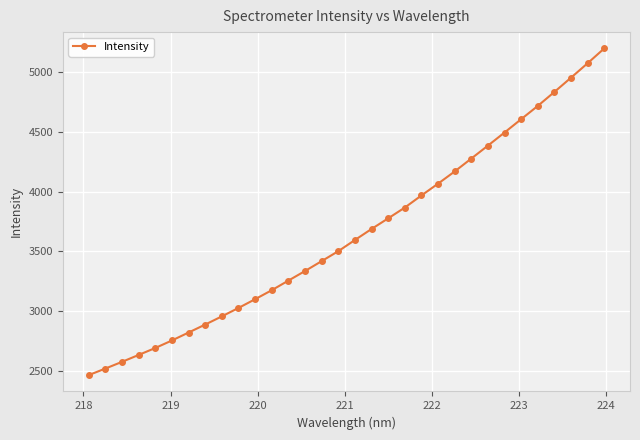

What is the minimum value shown in the chart?

2462.0